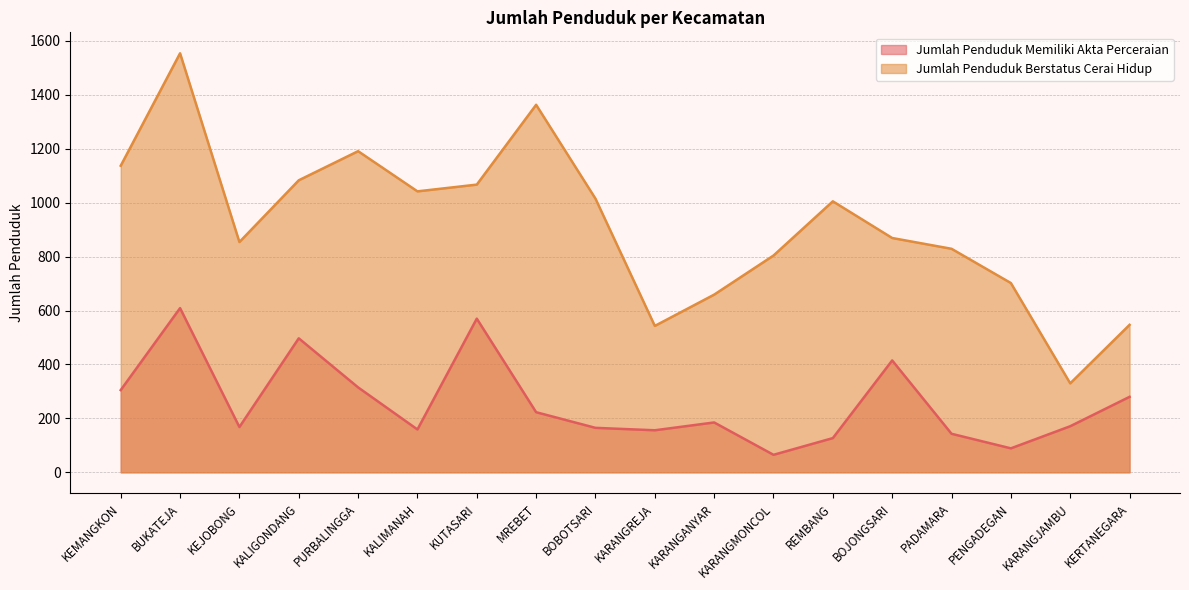

Which has a higher value, PADAMARA or REMBANG?

PADAMARA